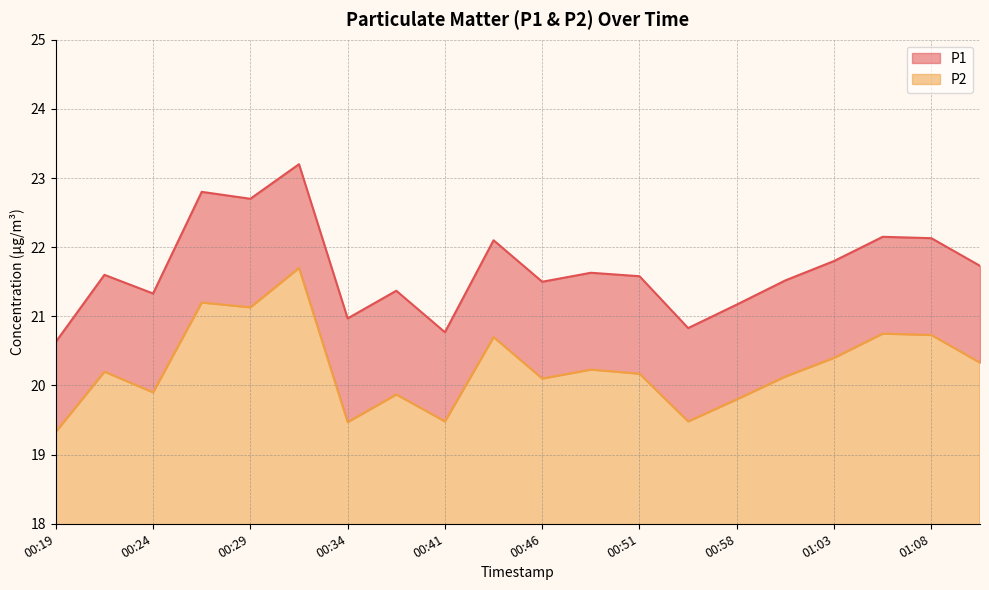

At 00:46, list the series in order from smallest to largest.

P2, P1